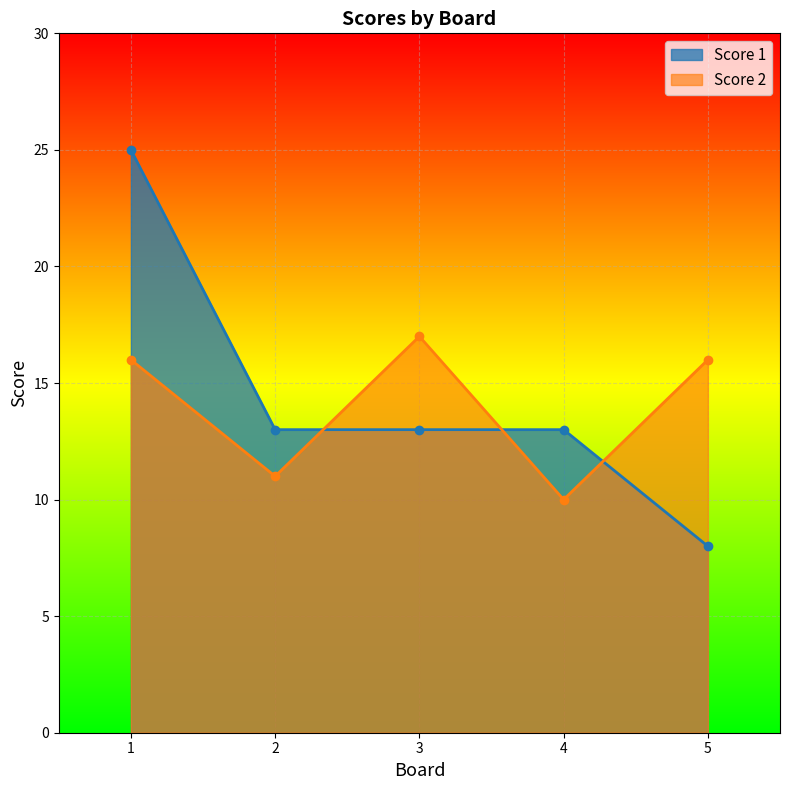

What value does the Score 1 series have at 3, to the nearest 10?

10